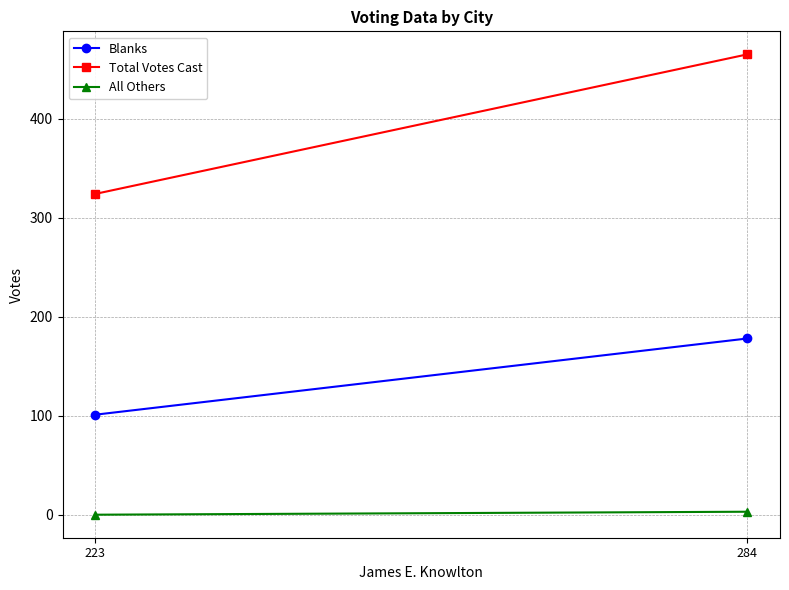

The value of Total Votes Cast at 223 is 324. True or false?

True